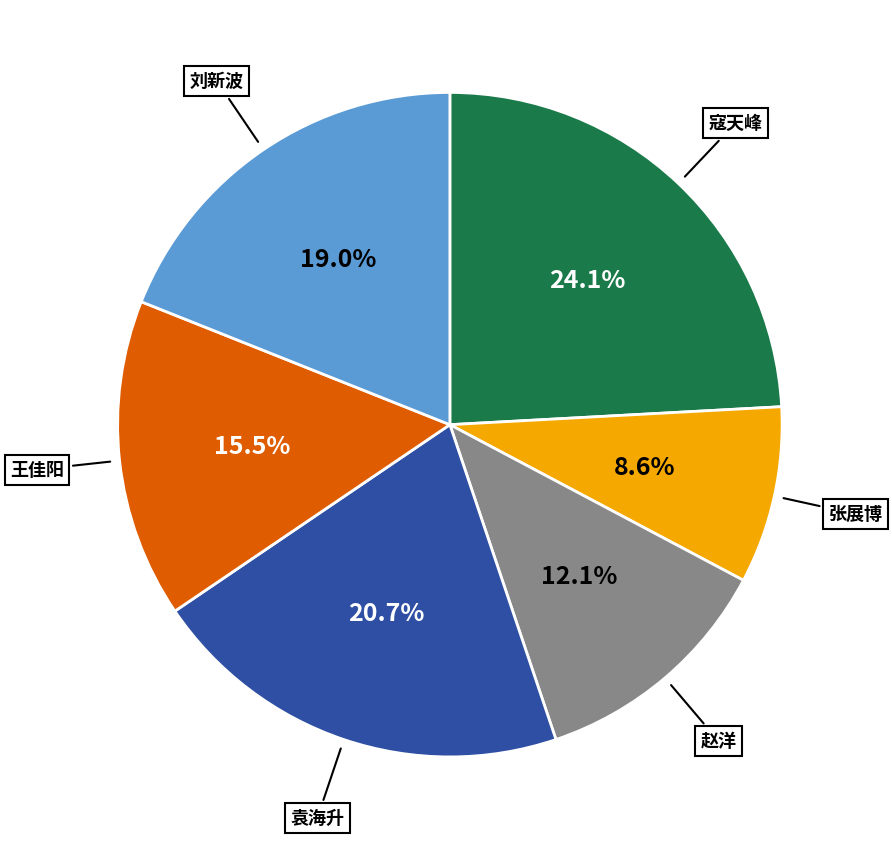

How many segments does this pie chart have?

6